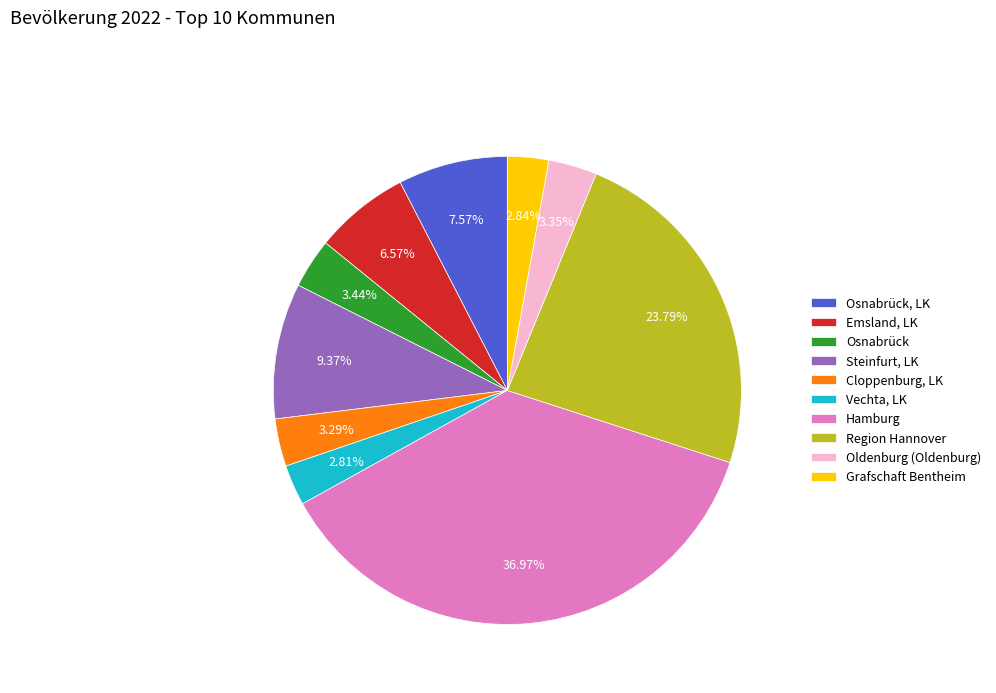

What percentage is NOT represented by Osnabrück?

96.6%